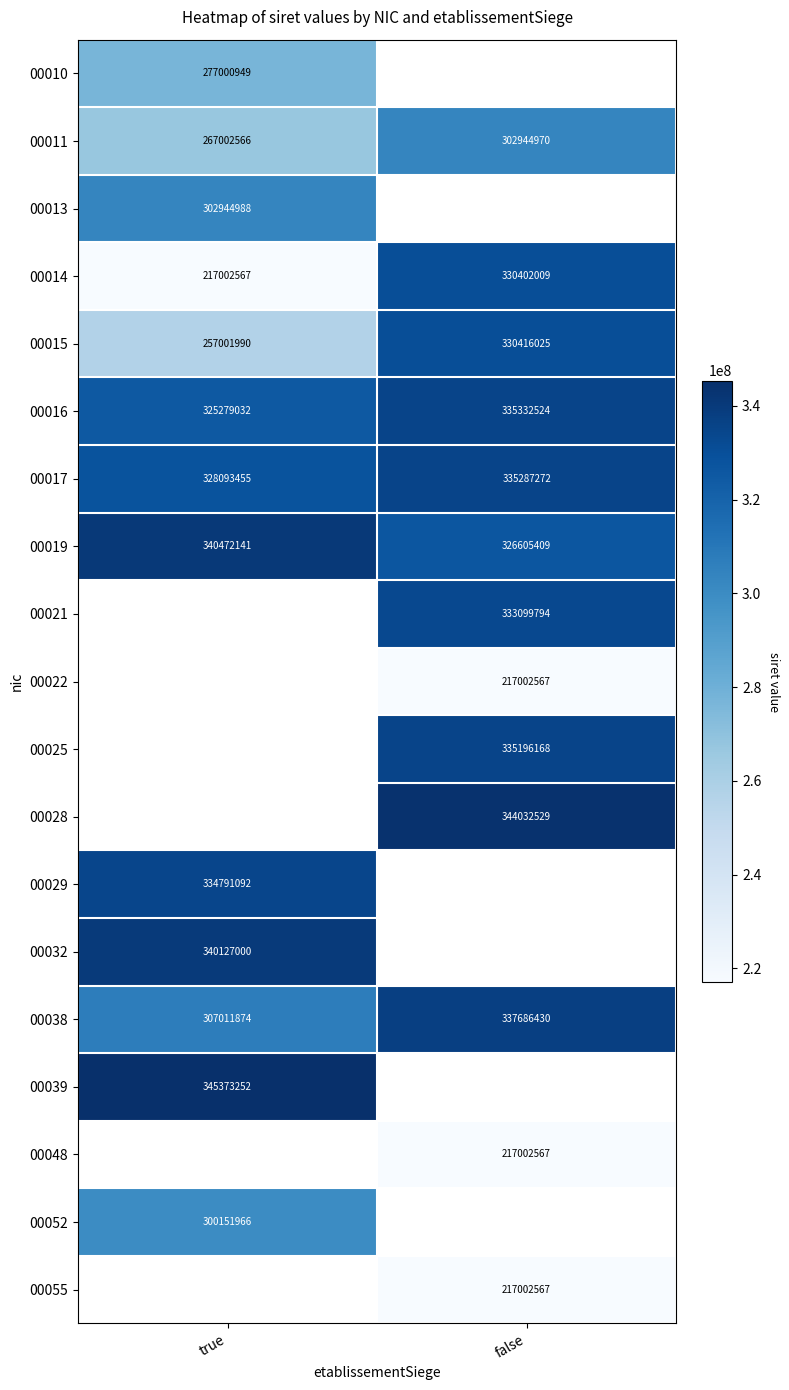

The 00022 series shows 333738847 at false. True or false?

False